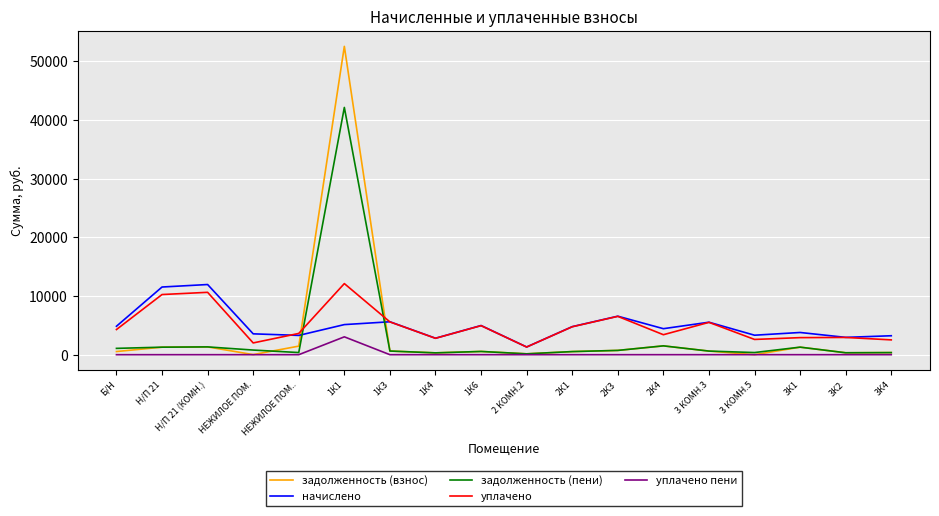

What is the maximum value for уплачено?

12117.3